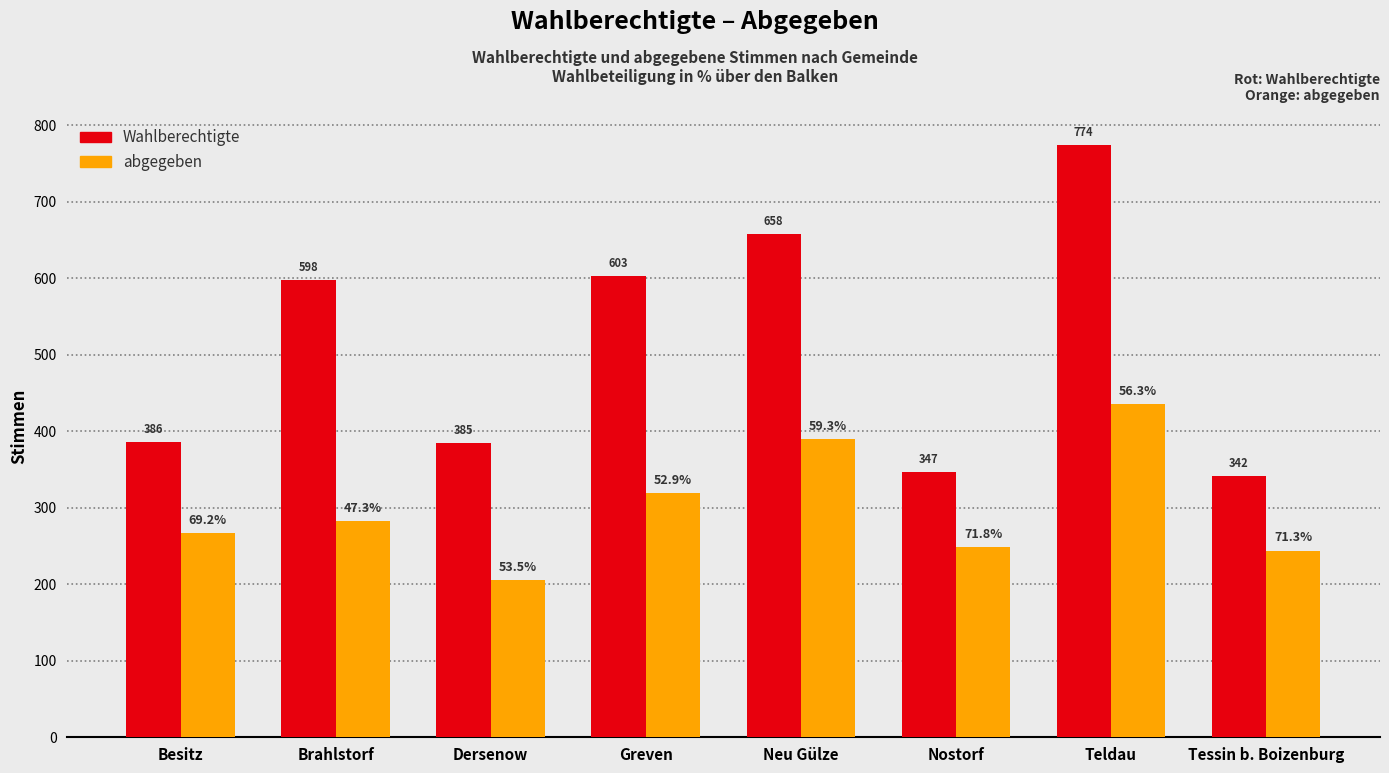

Reading right to left, what are all the values shown in this chart?

Wahlberechtigte: 342	774	347	658	603	385	598	386
abgegeben: 244	436	249	390	319	206	283	267